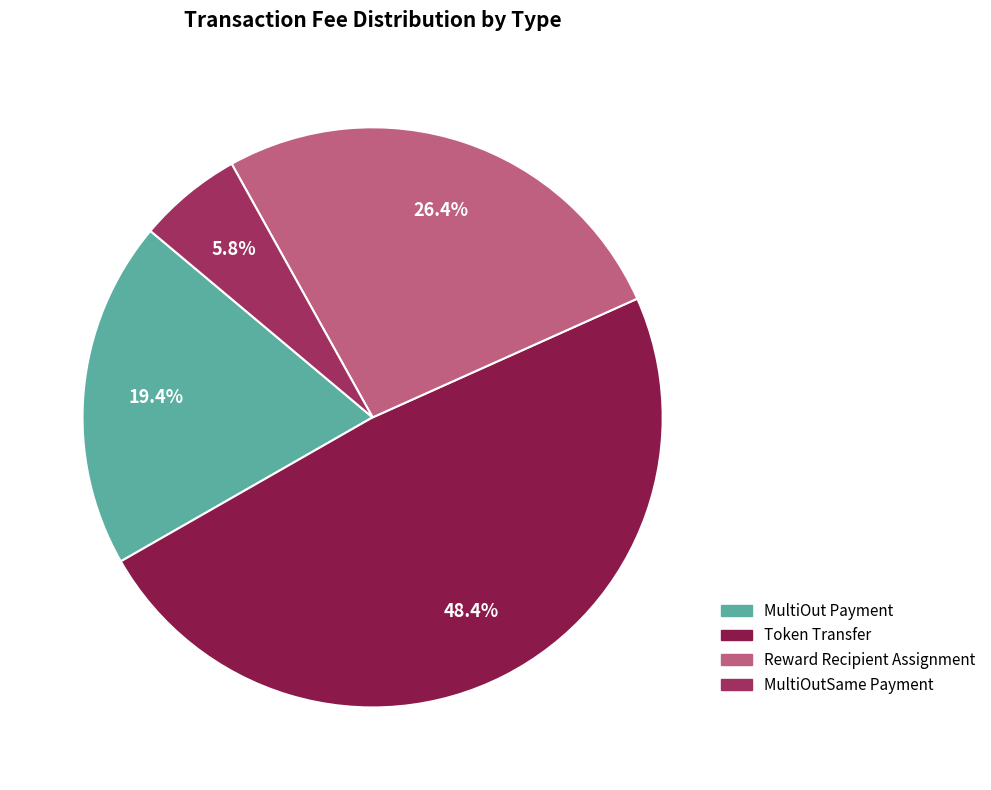

Count the number of slices in the pie.

4